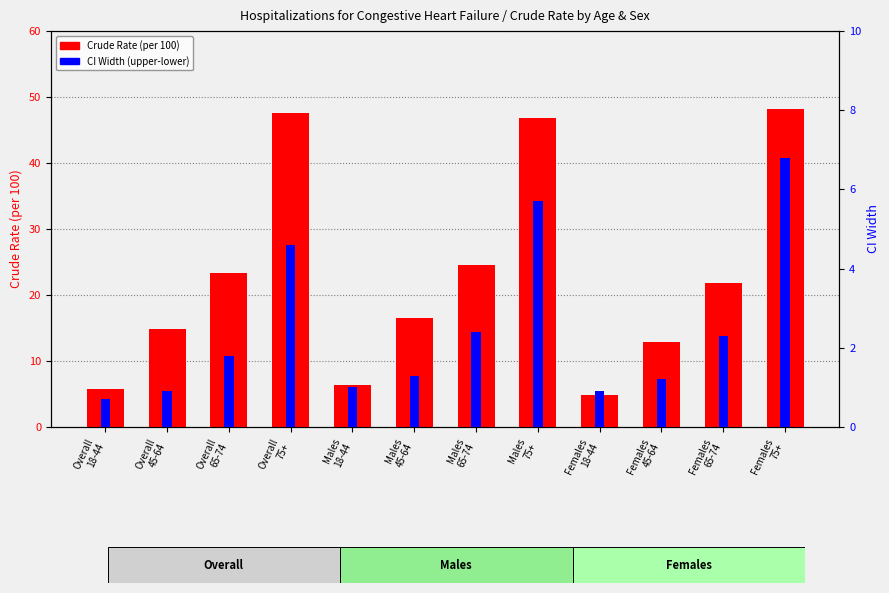

What is the maximum value shown in the chart?

48.2